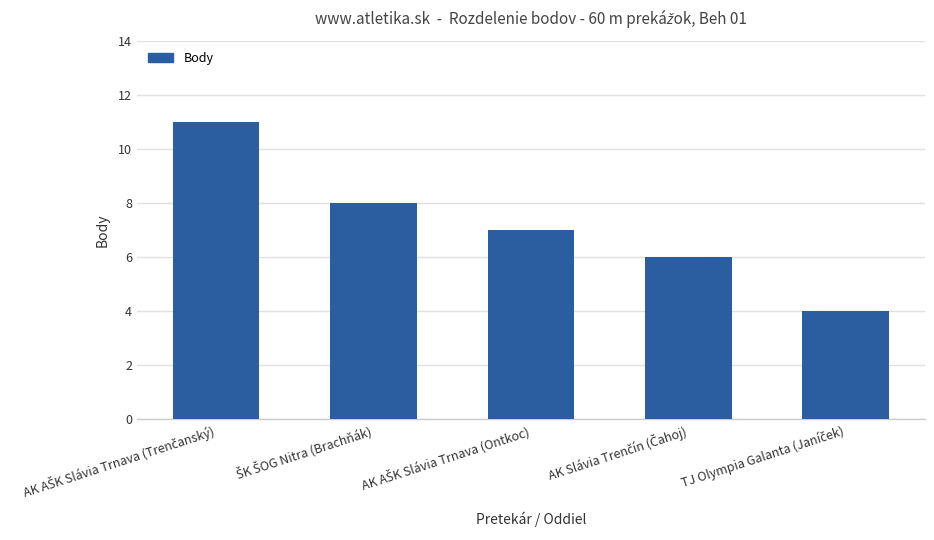

How many data points does each series have?

5